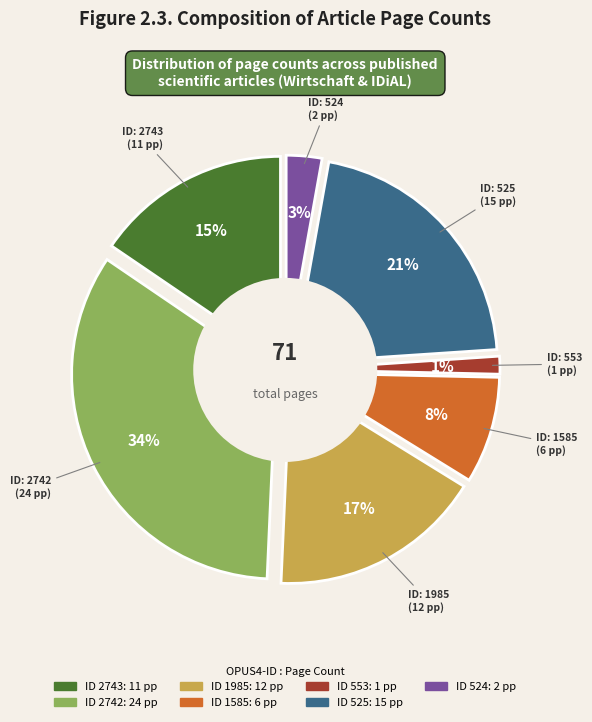

Does 1585 account for over 50% of the chart?

No